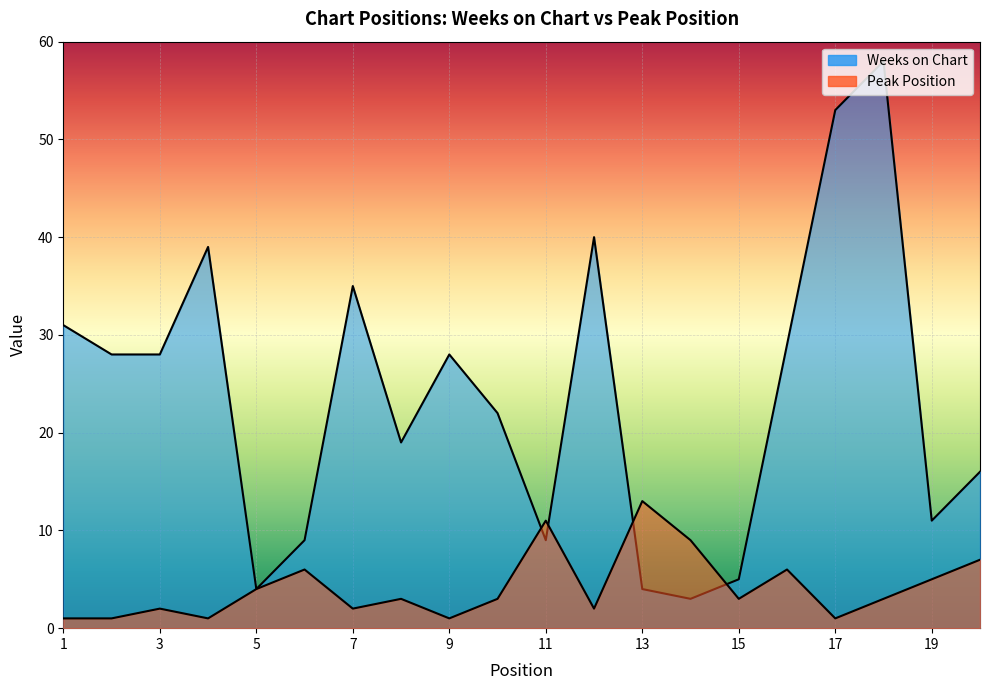

True or false: Peak Position has more than 0 interior local peaks.

True